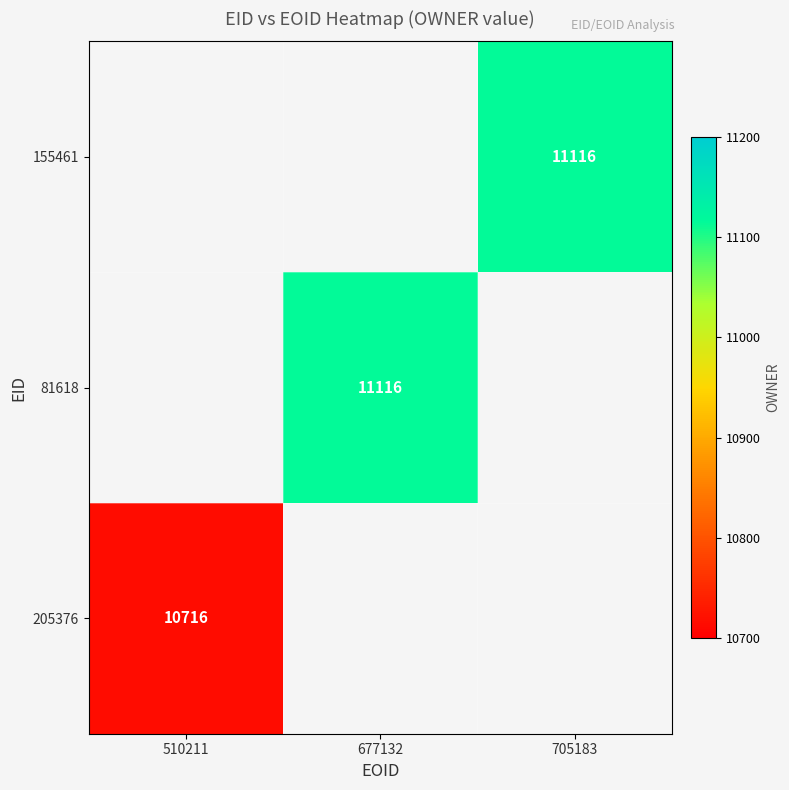

The value of 81618 at 677132 is 11116. True or false?

True